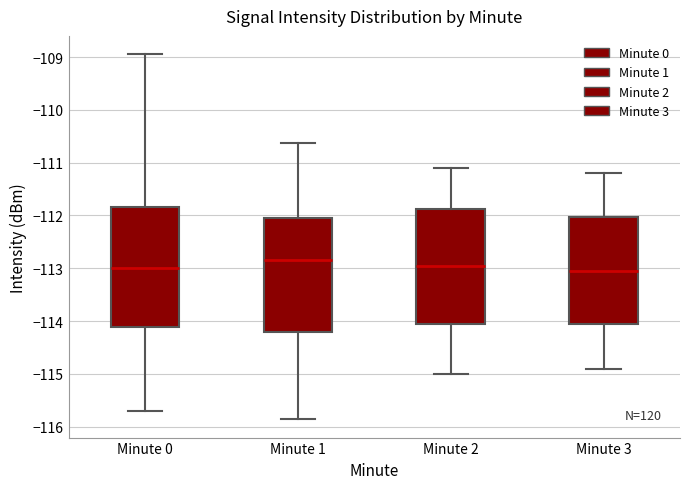

Reading left to right, read every box against the y-axis: the position of its median line, the range the box covers, and the ends of its whiskers. The values are not printed on the chart, so give them approximately, as read against the axis.

Minute 0: median -113.0, box -114.1 to -111.8, whiskers -115.7 to -108.9
Minute 1: median -112.8, box -114.2 to -112.1, whiskers -115.9 to -110.6
Minute 2: median -112.9, box -114.0 to -111.9, whiskers -115.0 to -111.1
Minute 3: median -113.0, box -114.0 to -112.0, whiskers -114.9 to -111.2